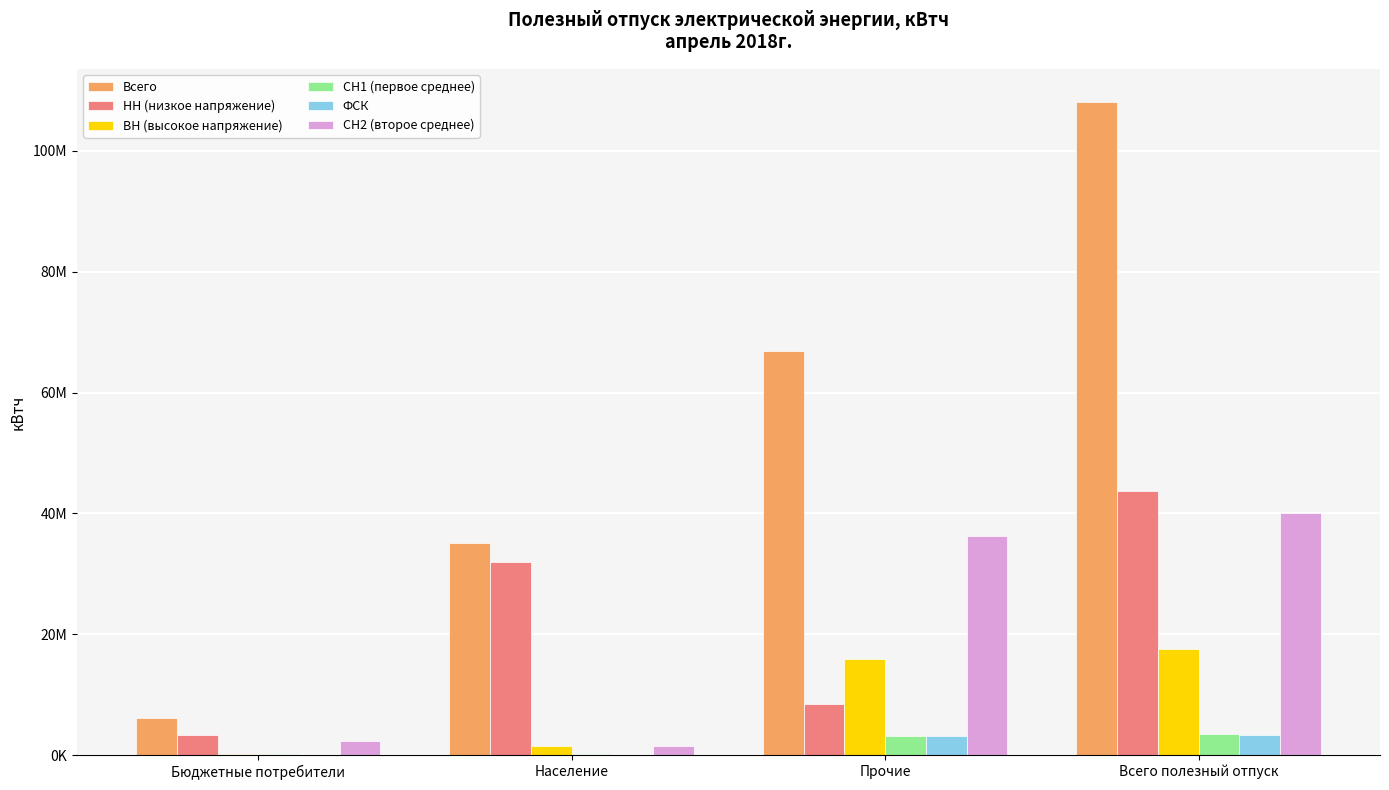

Is it true that НН (низкое напряжение) equals 43782487 at Всего полезный отпуск?

True